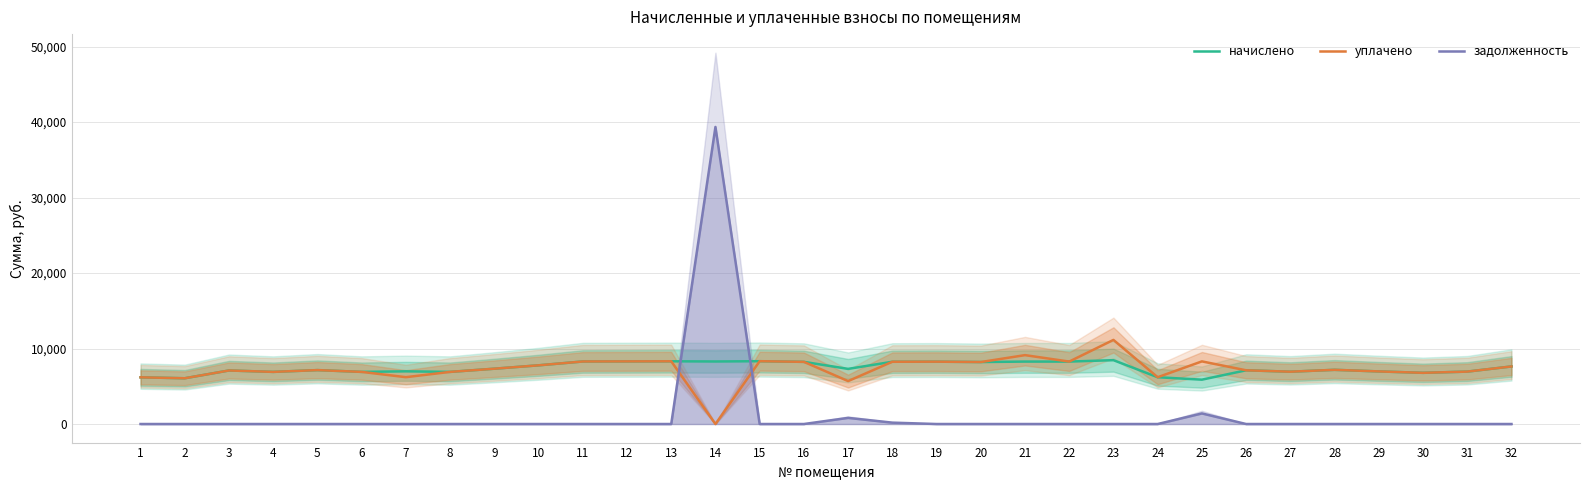

At which category does the chart reach its peak across all series?

14